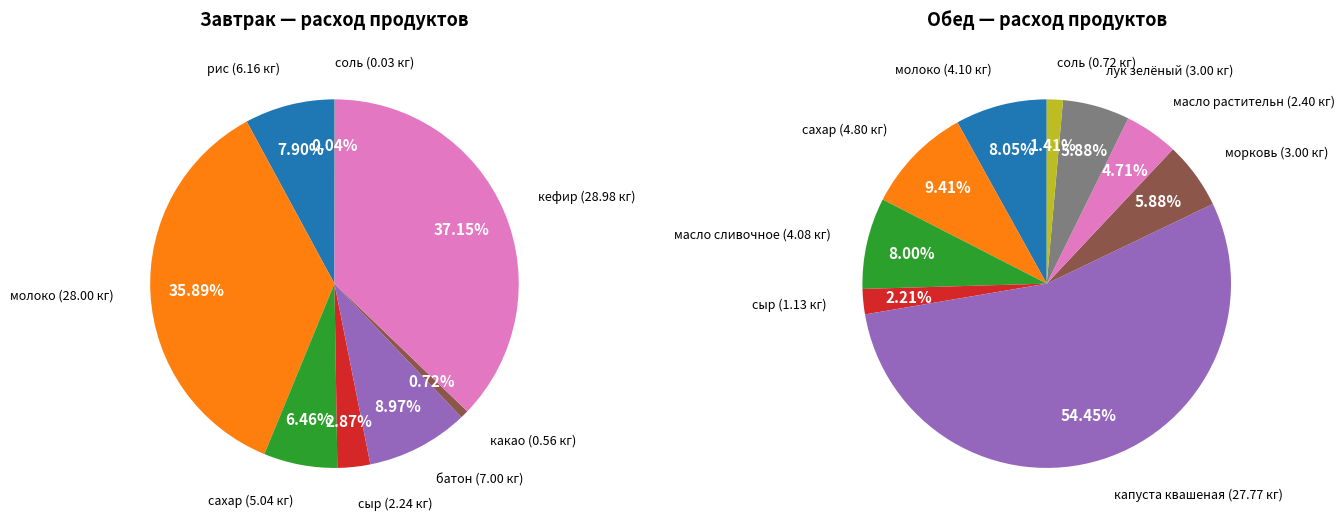

Which series has the widest spread of values?

Завтрак